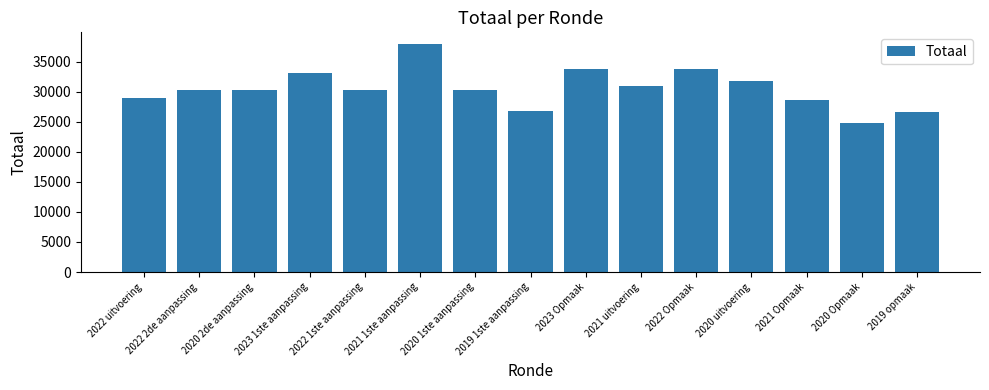

At which category does the chart reach its peak across all series?

2021 1ste aanpassing